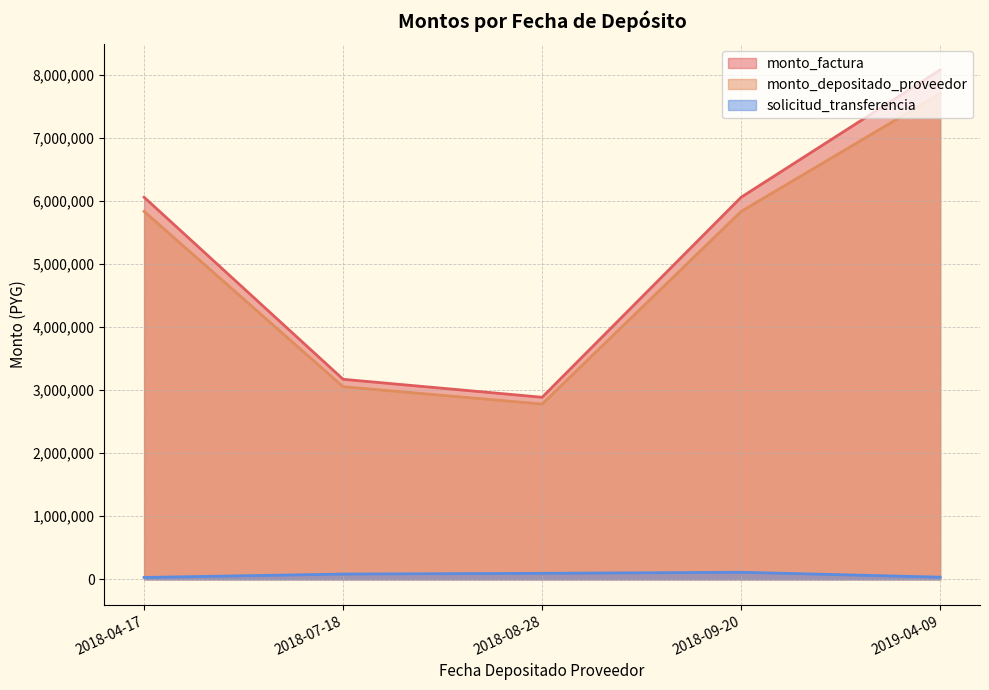

What is the difference between the maximum and second lowest values in the monto_factura series?

4905000